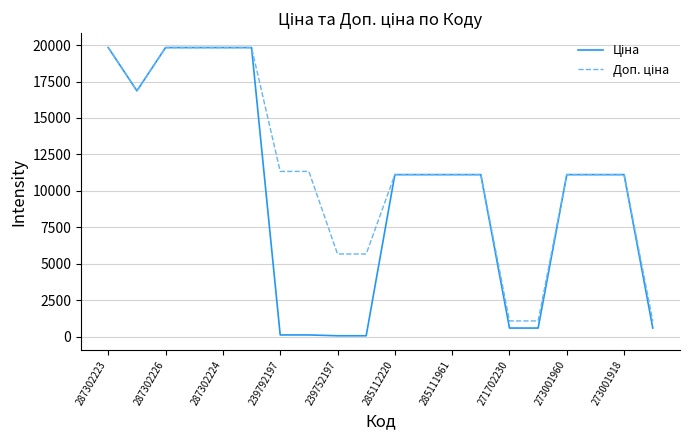

What is the maximum value shown in the chart?

19831.1